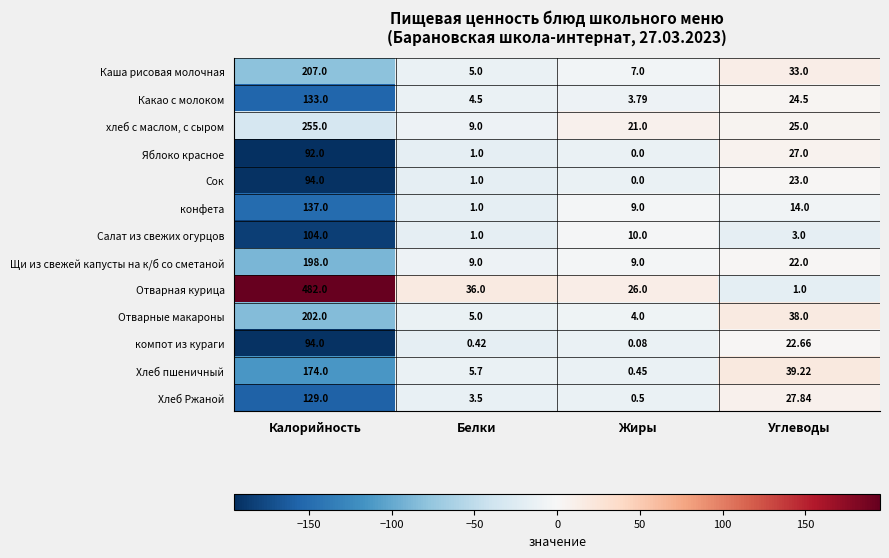

List the labels in order of Отварные макароны value, largest first.

Калорийность, Углеводы, Белки, Жиры